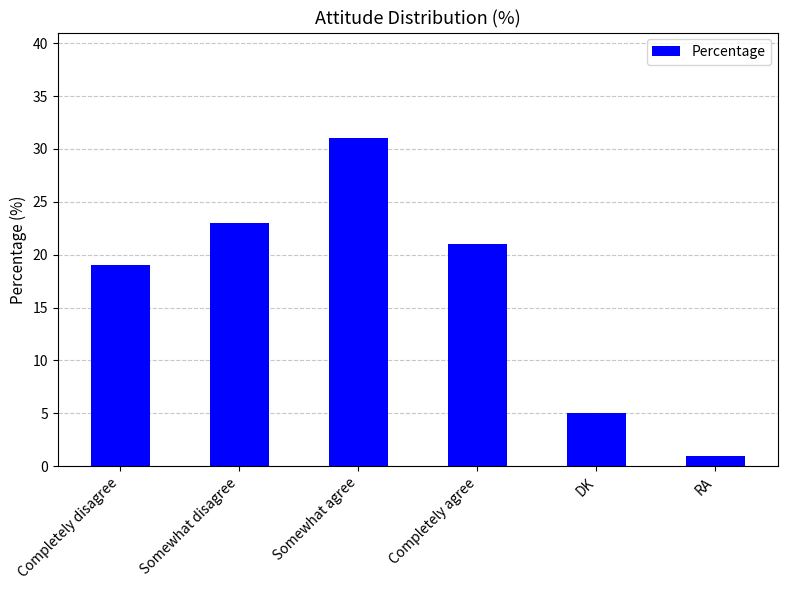

What is the difference between the maximum and minimum values?

30